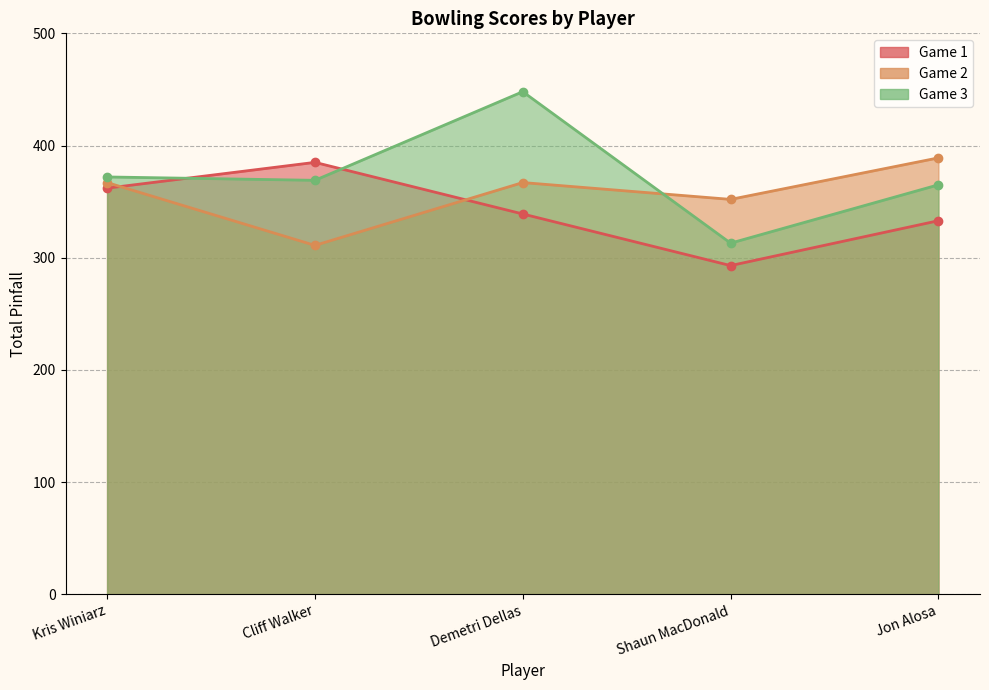

Is the value of Game 3 at Demetri Dellas greater than the value of Game 1 at Cliff Walker?

Yes